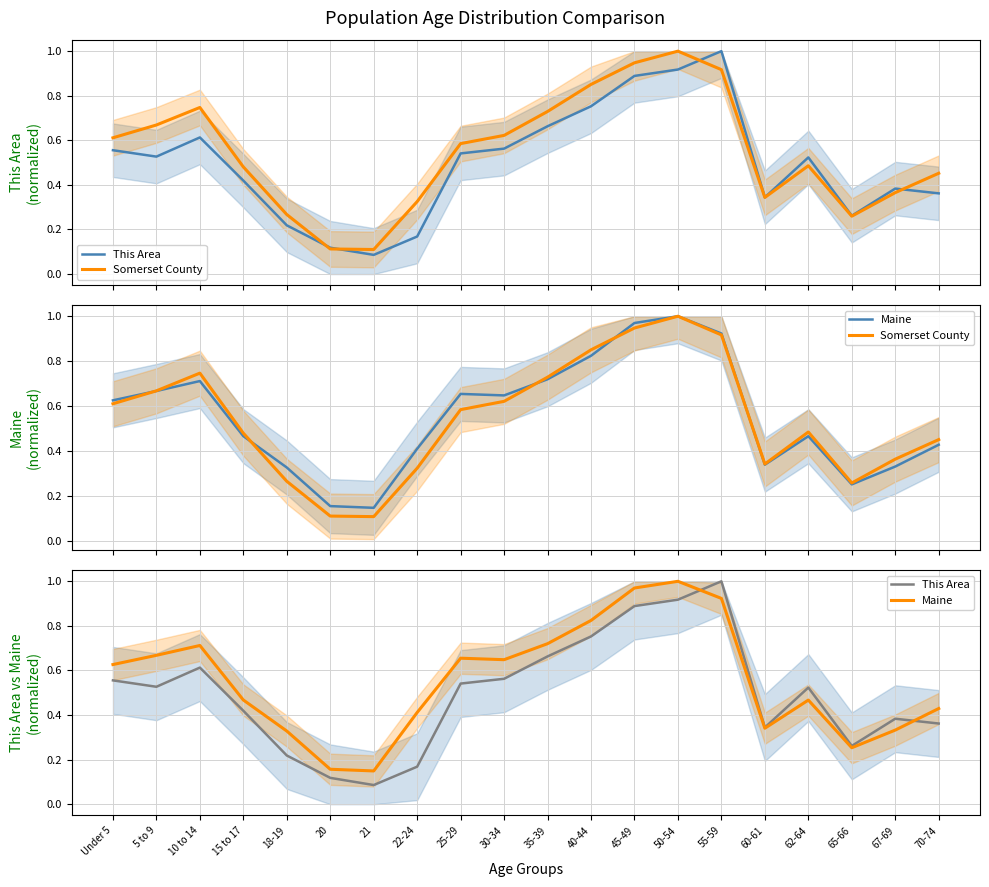

List the labels in order of This Area value, largest first.

55-59, 50-54, 45-49, 40-44, 35-39, 10 to 14, 30-34, Under 5, 25-29, 5 to 9, 62-64, 15 to 17, 67-69, 70-74, 60-61, 65-66, 18-19, 22-24, 20, 21